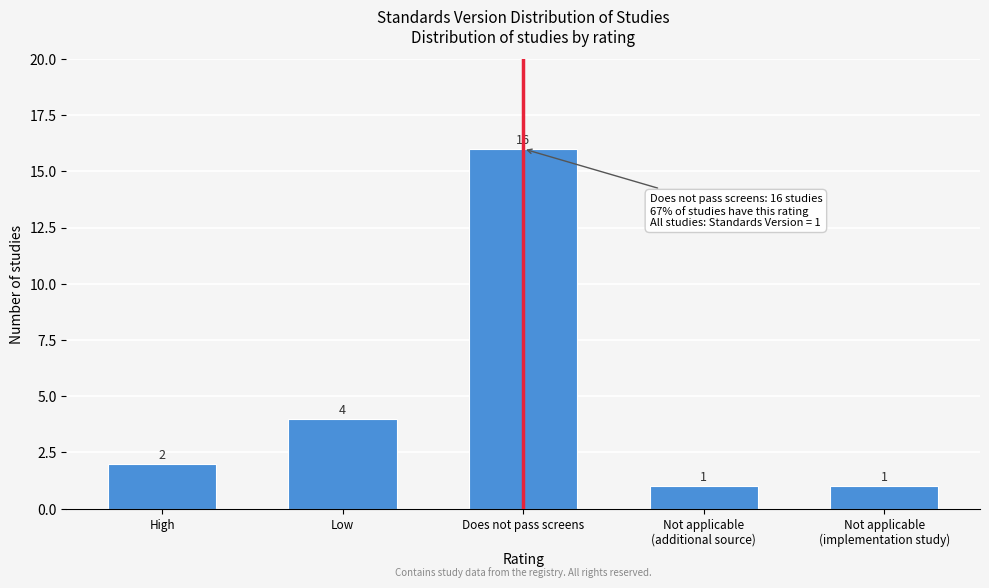

Reading left to right, what are all the values shown in this chart?

2	4	16	1	1